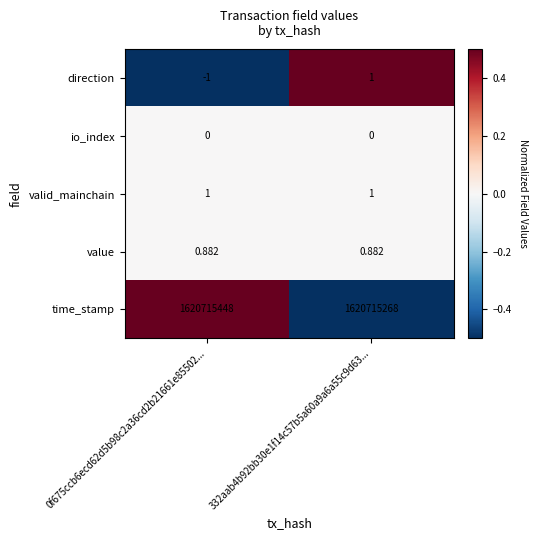

Which series has the largest total across all categories?

time_stamp